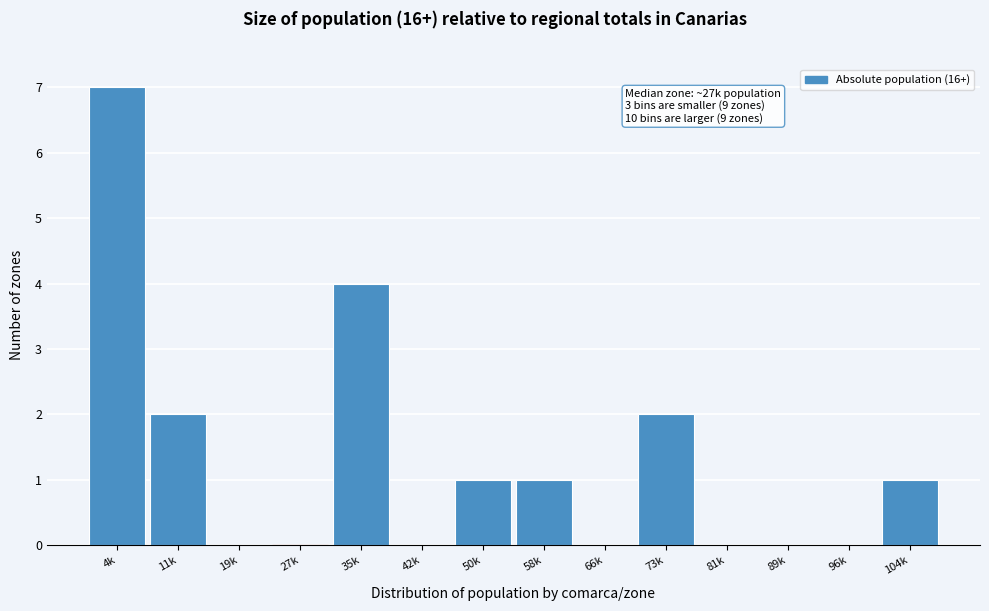

Reading left to right, extract all data points from this chart.

4k=7	11k=2	19k=0	27k=0	35k=4	42k=0	50k=1	58k=1	66k=0	73k=2	81k=0	89k=0	96k=0	104k=1